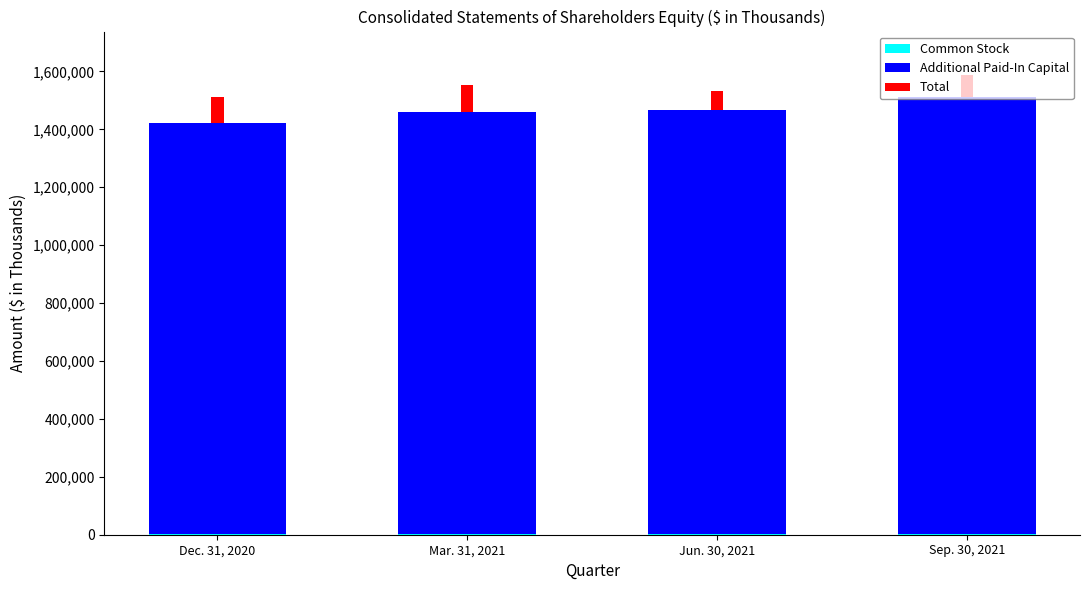

How many categories are shown in the chart?

4